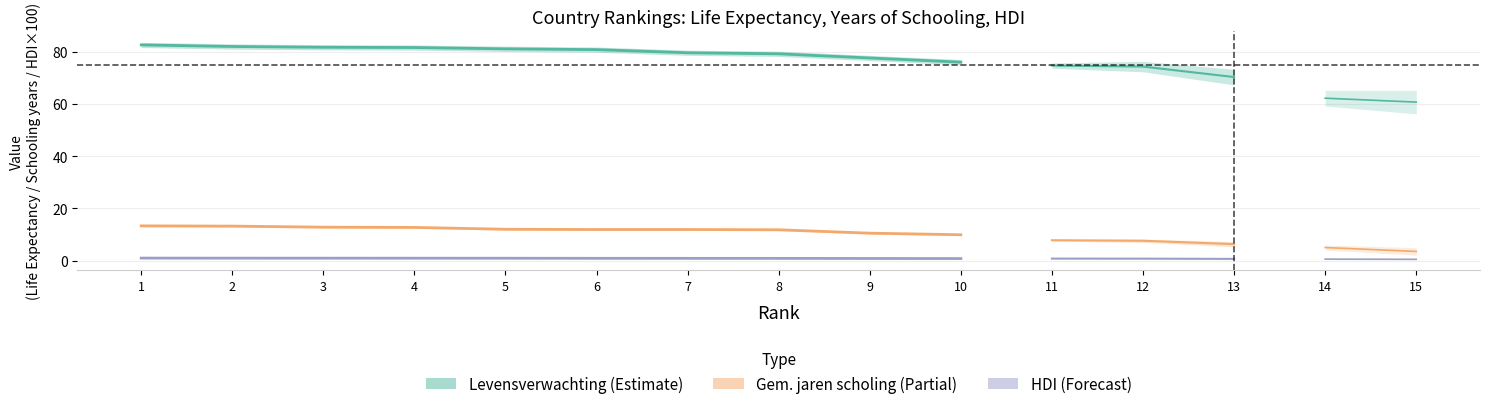

What is the difference between the maximum and minimum values in the Gemiddeld jaren scholing series?

9.8